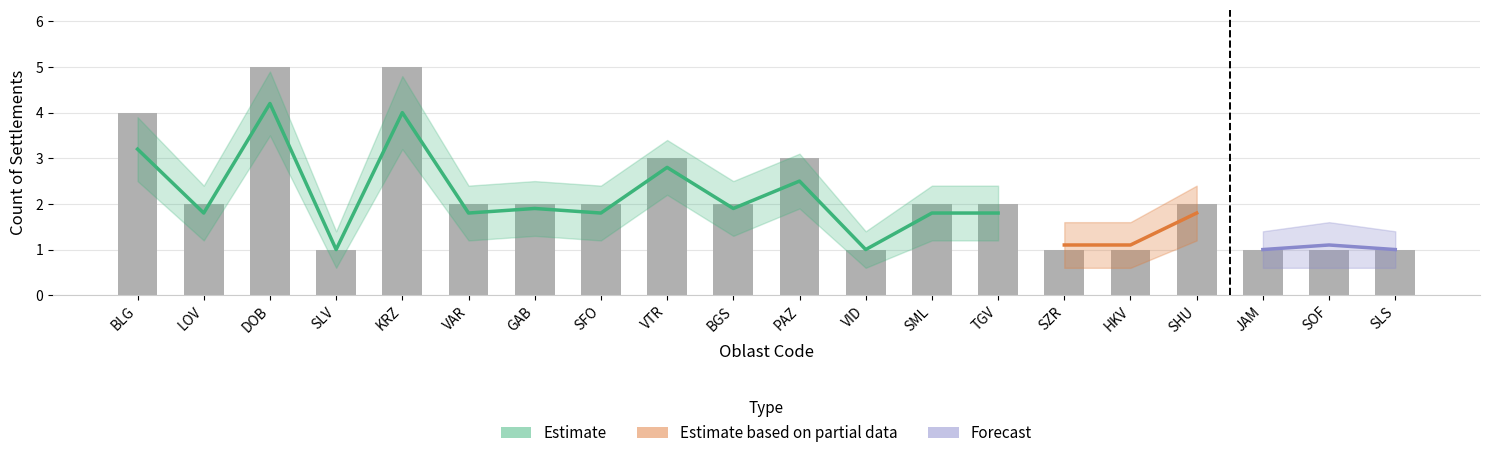

What value does the data have at KRZ?

5